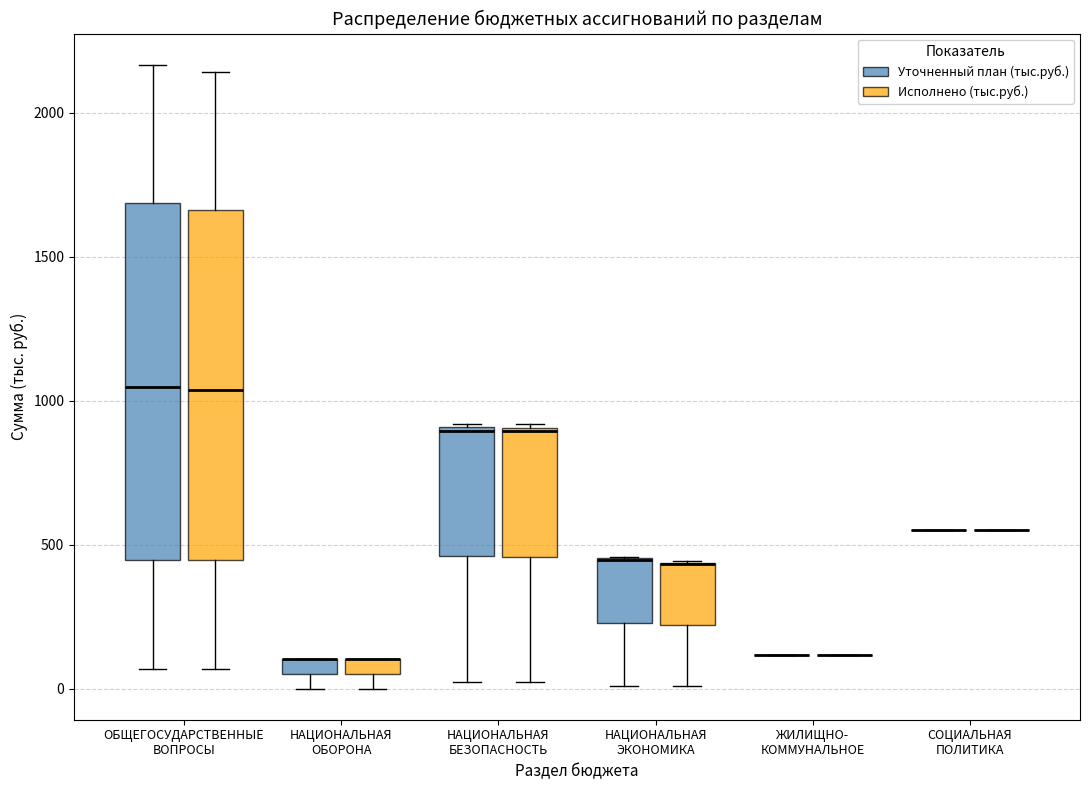

Where does the lower whisker of the box for ОБЩЕГОСУДАРСТВЕННЫЕ ВОПРОСЫ (Уточненный план (тыс.руб.)) end on the y-axis? The values are not printed on the chart, so give them approximately, as read against the axis.

50